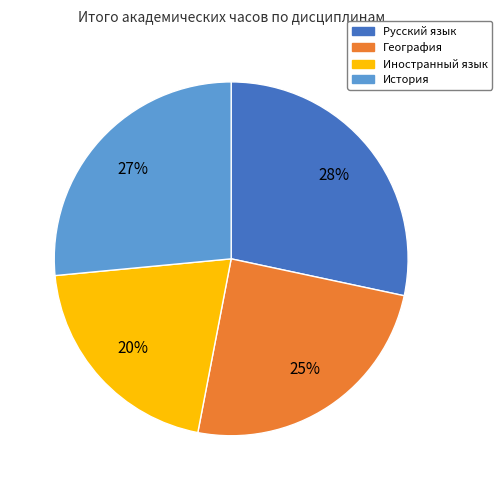

Do География and История together represent more than half of the pie?

Yes